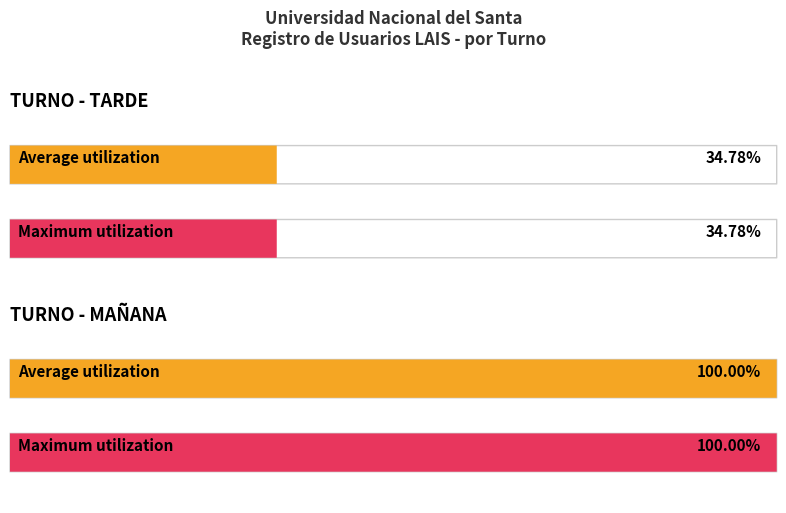

What are all the series names shown in the legend?

Average utilization, Maximum utilization